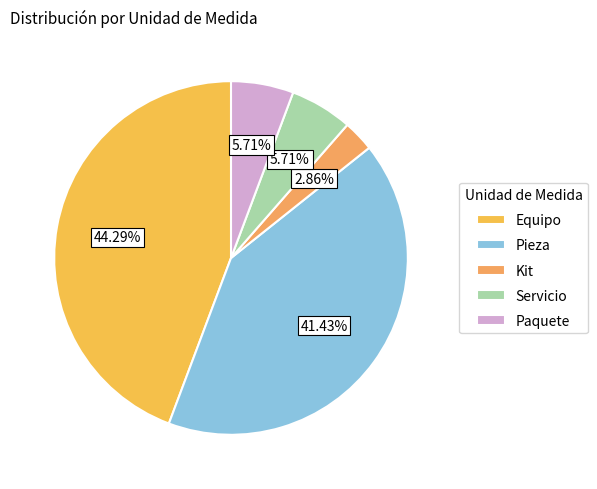

Is there any slice that represents more than half of the pie?

No